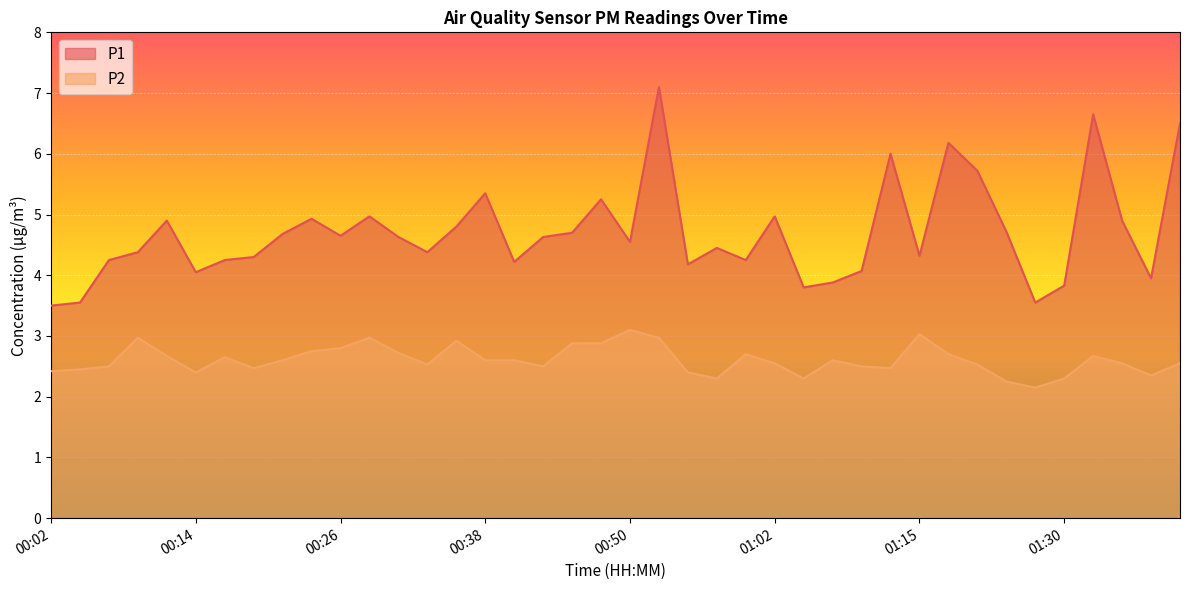

Rank the series at 00:33 from highest to lowest value.

P1, P2